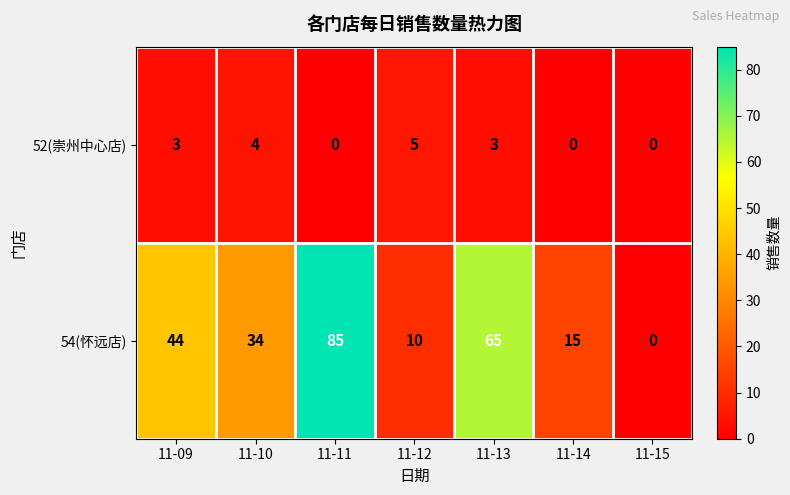

Reading left to right, extract all data points from this chart.

52(崇州中心店): 3	4	0	5	3	0	0
54(怀远店): 44	34	85	10	65	15	0